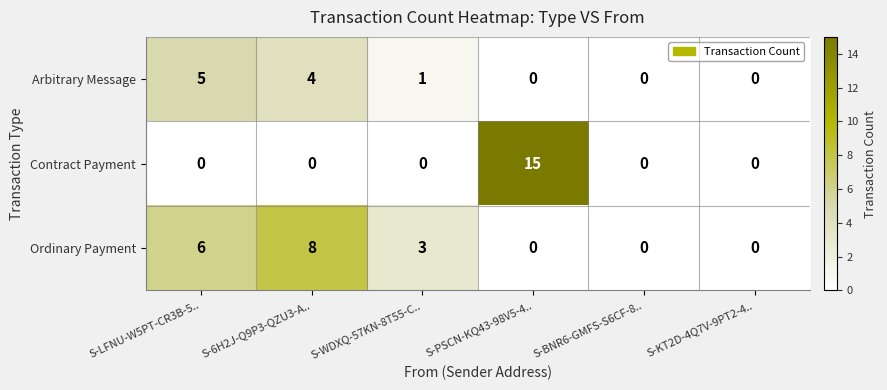

The Contract Payment series shows 8 at S-PSCN-KQ43-98V5-4... True or false?

False